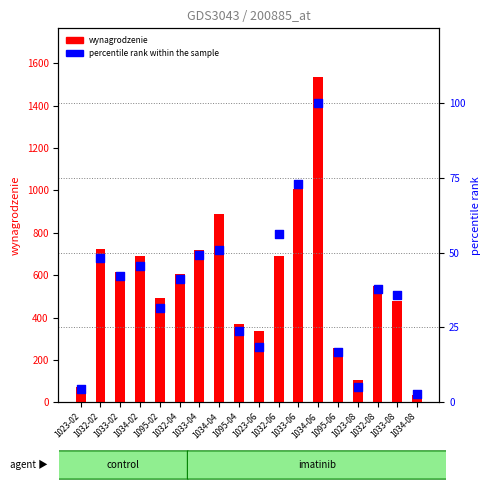

Which series reaches the minimum Y coordinate?

percentile rank within the sample